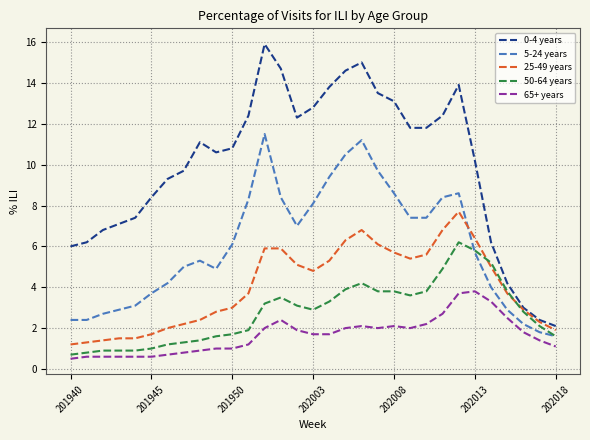

True or false: 5-24 years and 0-4 years cross at least once.

False